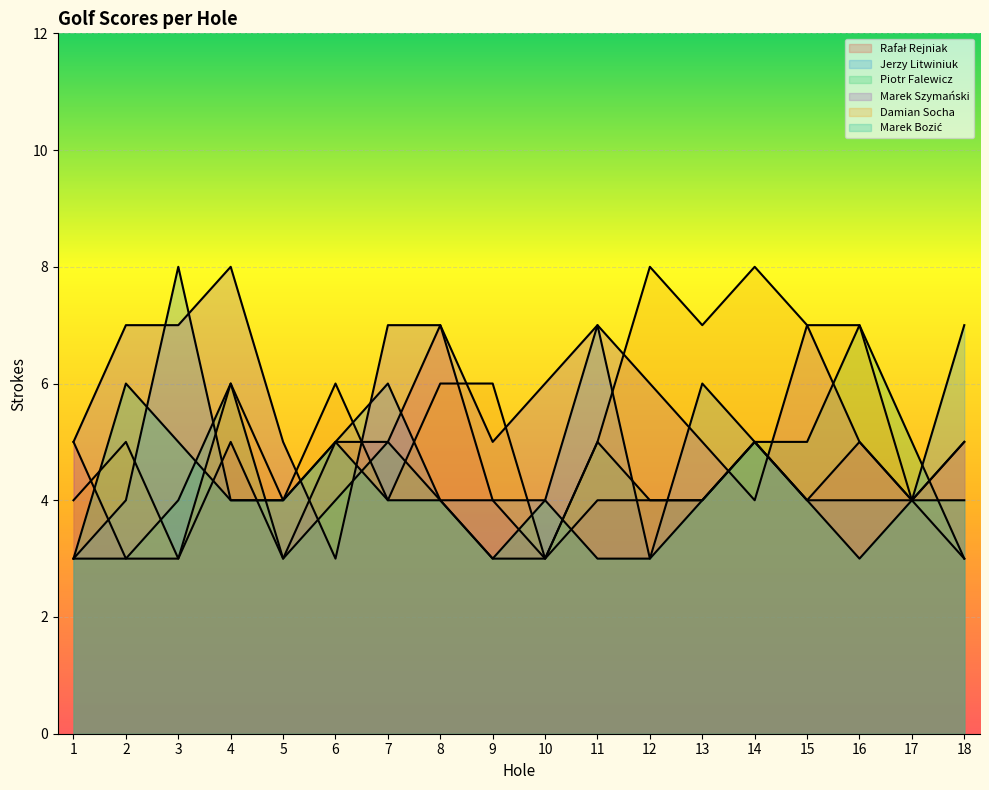

At which category does Damian Socha reach its first local valley?

3